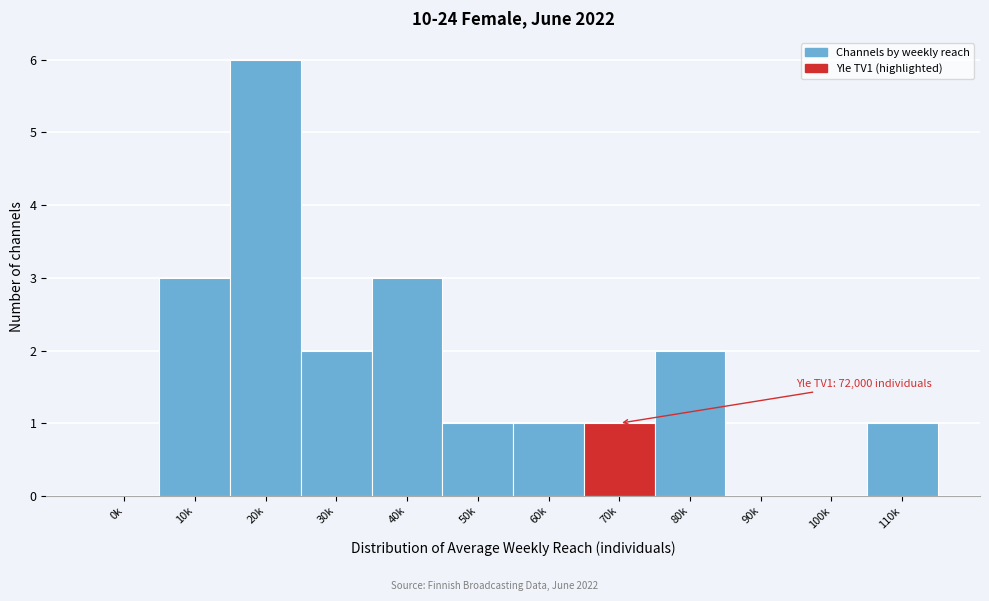

Reading right to left, extract all data points from this chart.

110k=1	100k=0	90k=0	80k=2	70k=1	60k=1	50k=1	40k=3	30k=2	20k=6	10k=3	0k=0